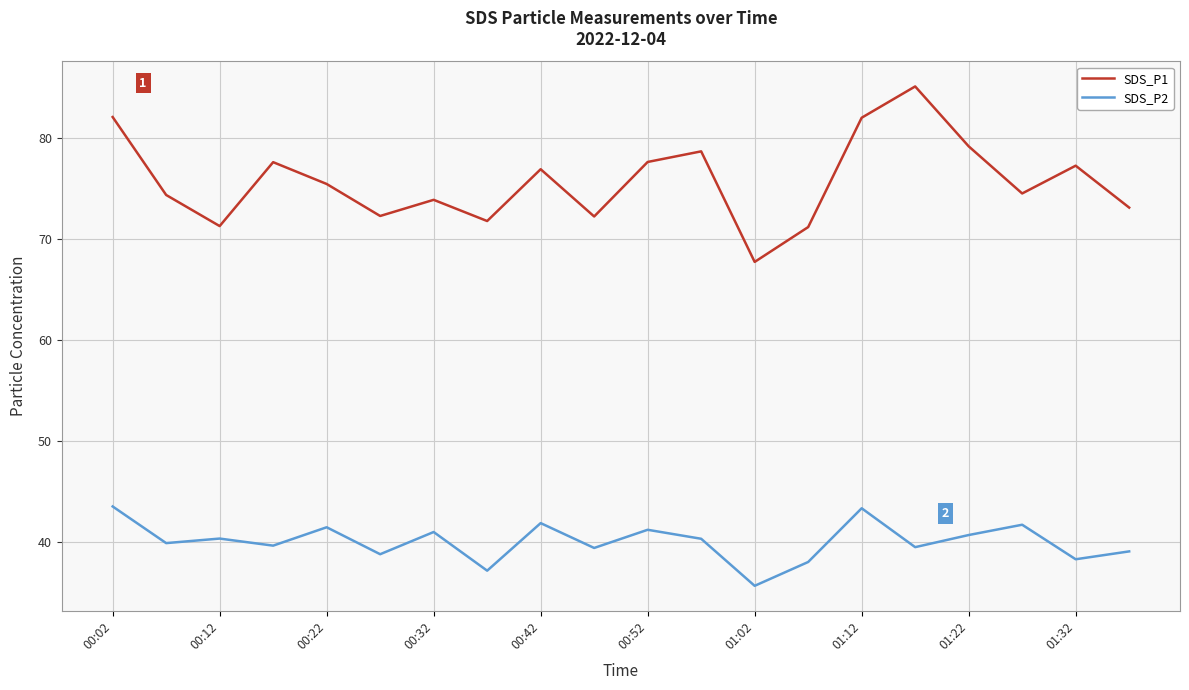

How many series are shown in this chart?

2